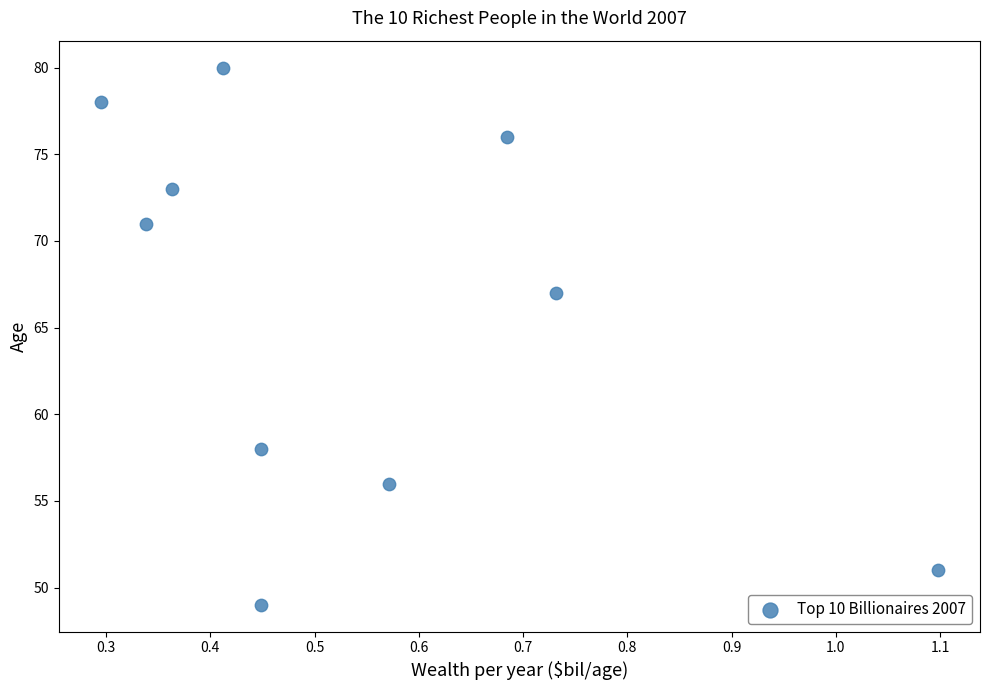

What is the average Y value?

66